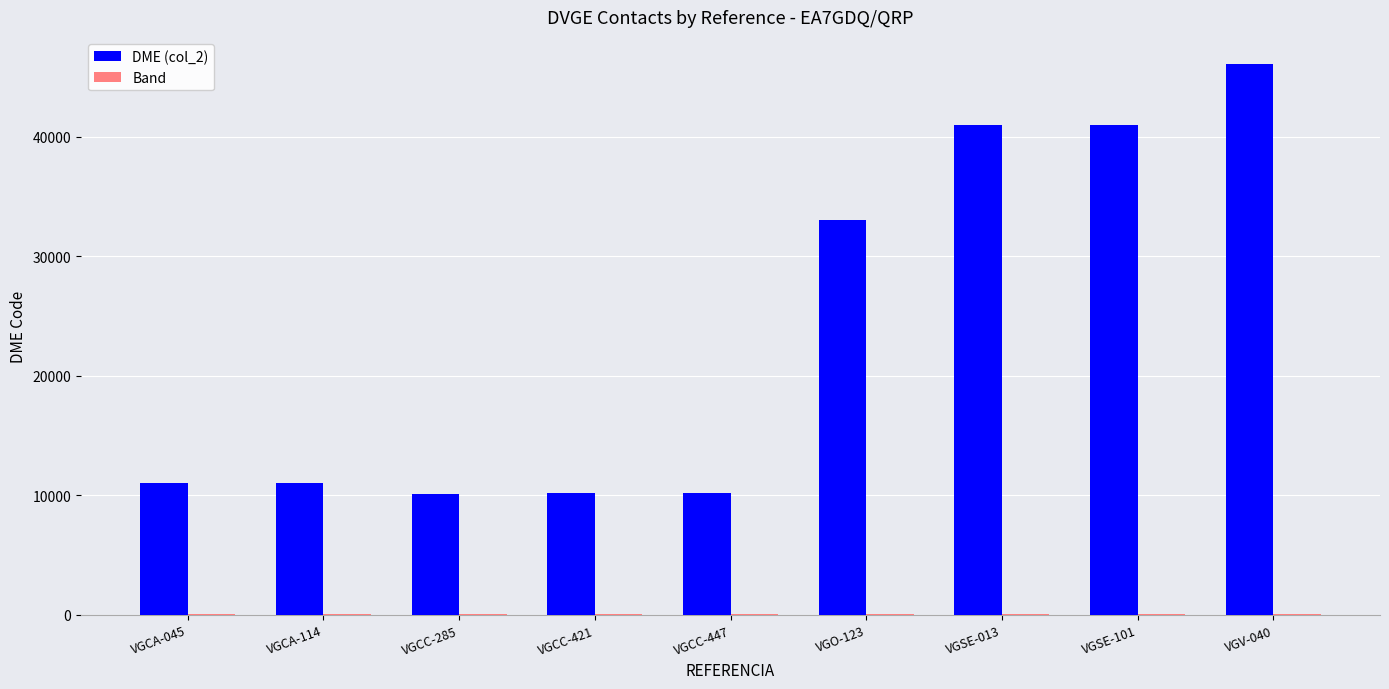

At which label does DME (col_2) reach its peak?

VGV-040